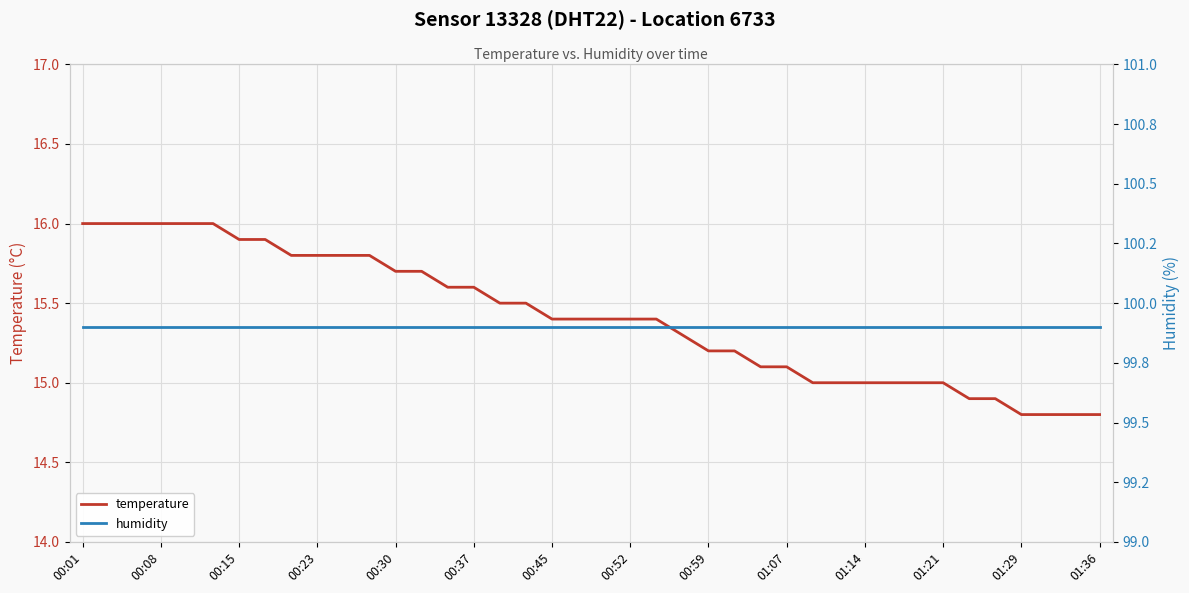

Which series has the widest spread of values?

temperature